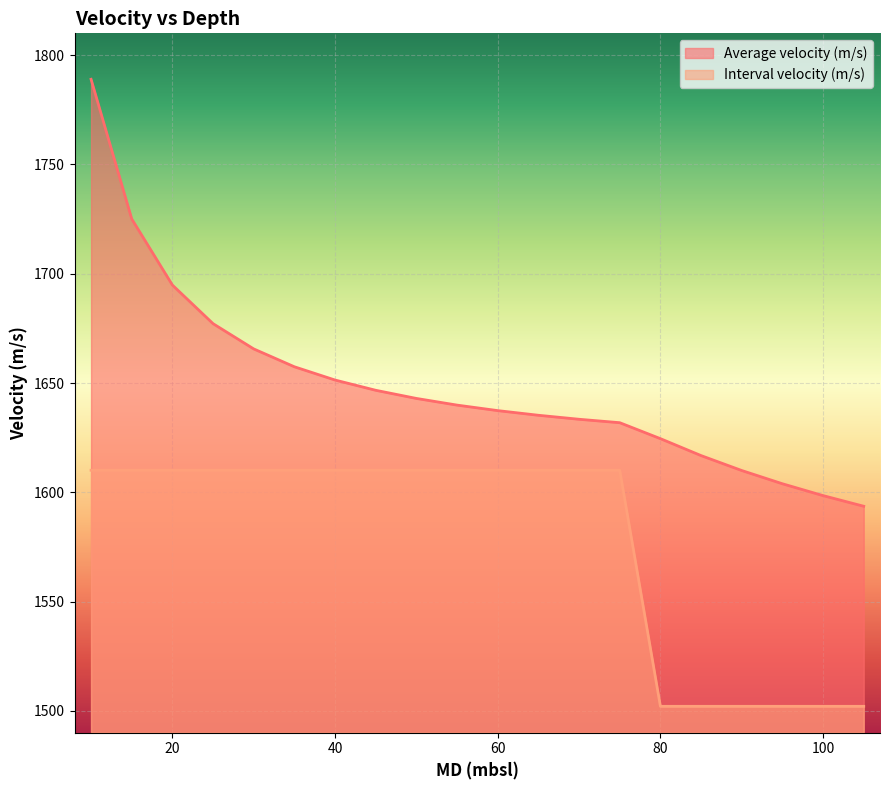

Rank the series by their maximum value, from lowest to highest.

Interval velocity (m/s), Average velocity (m/s)